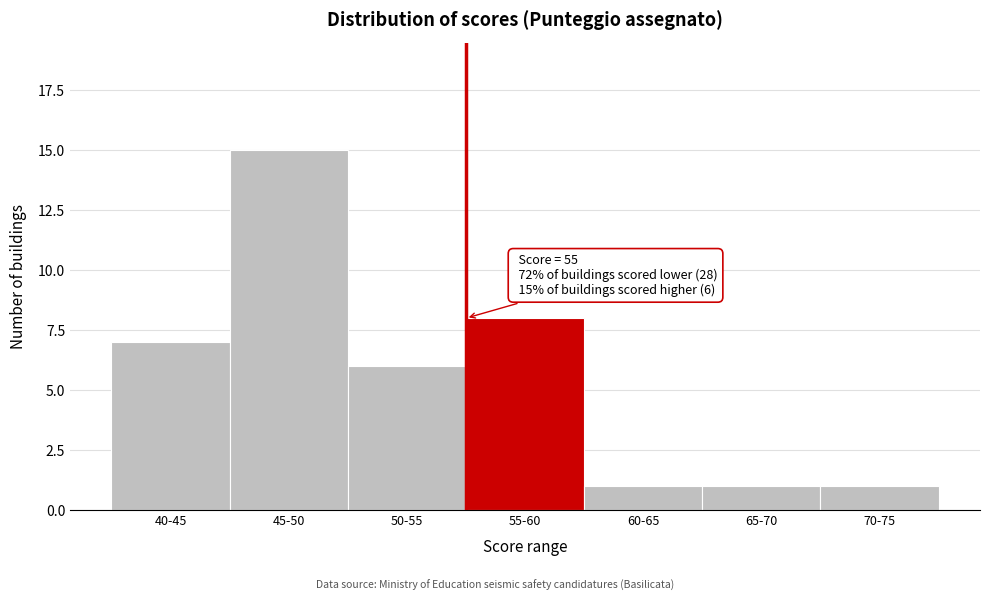

Reading left to right, extract all data points from this chart.

7	15	6	8	1	1	1